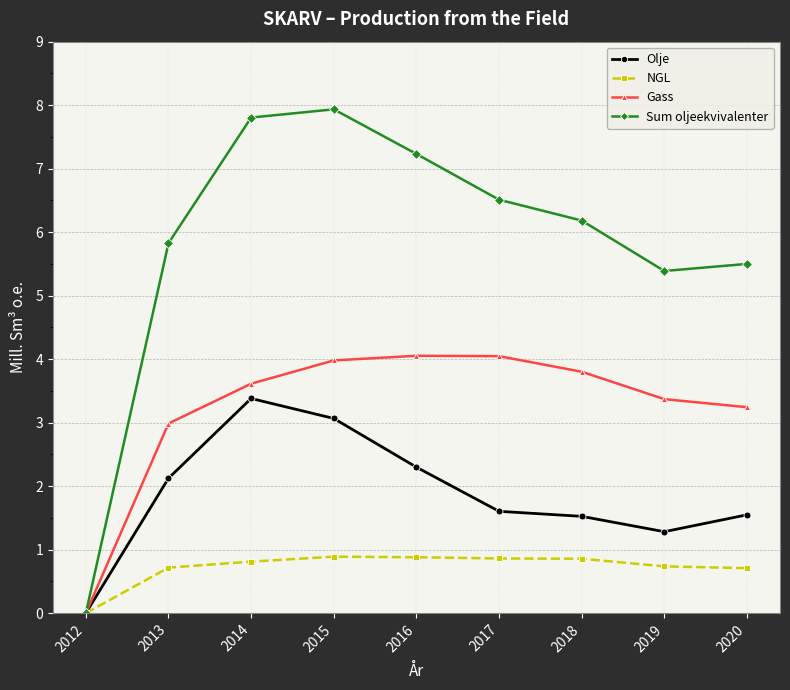

Is the value of NGL at 2014 greater than the value of Gass at 2013?

No